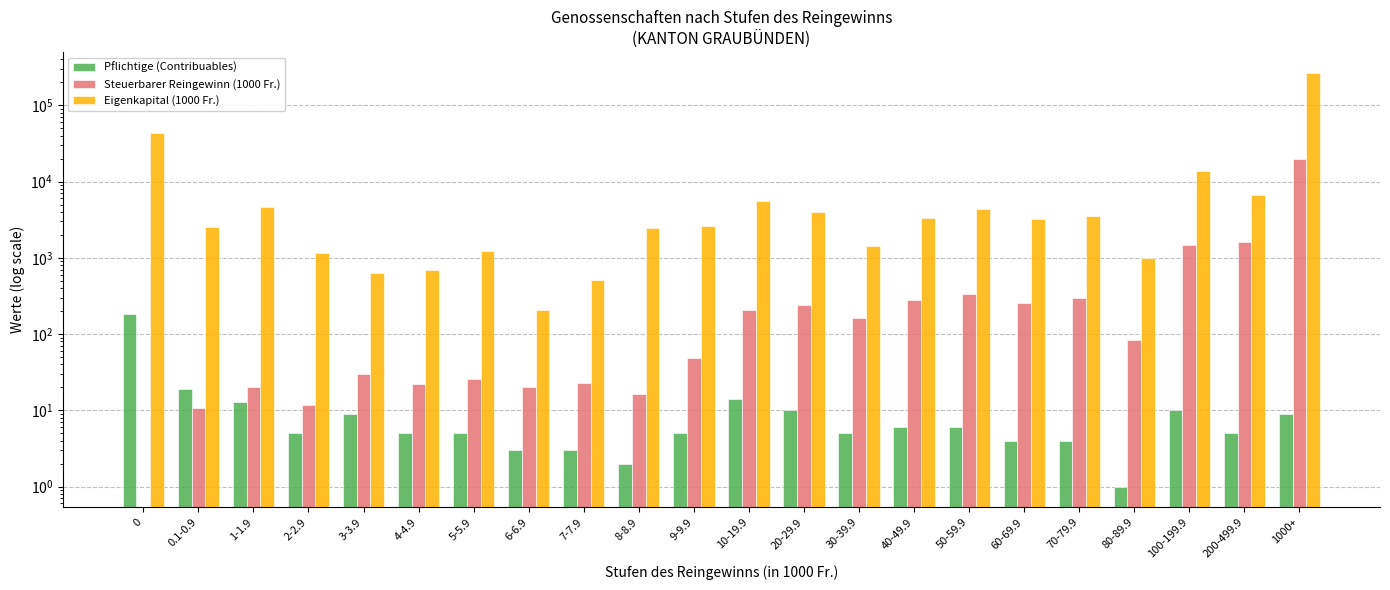

What is the minimum value for Eigenkapital (1000 Fr.)?

208.0